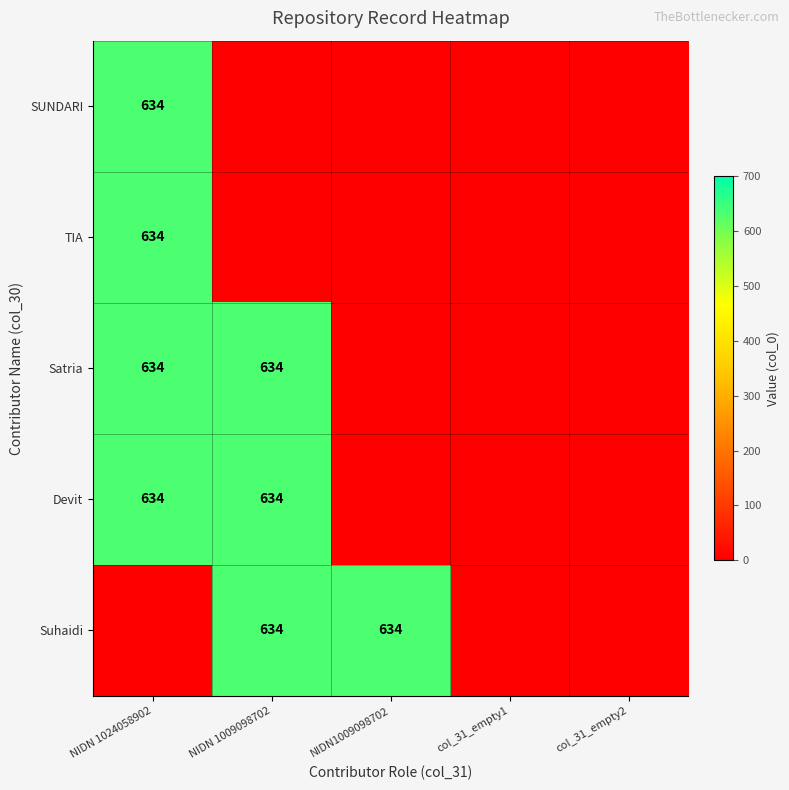

What is the difference between the maximum and minimum values in the SUNDARI series?

634